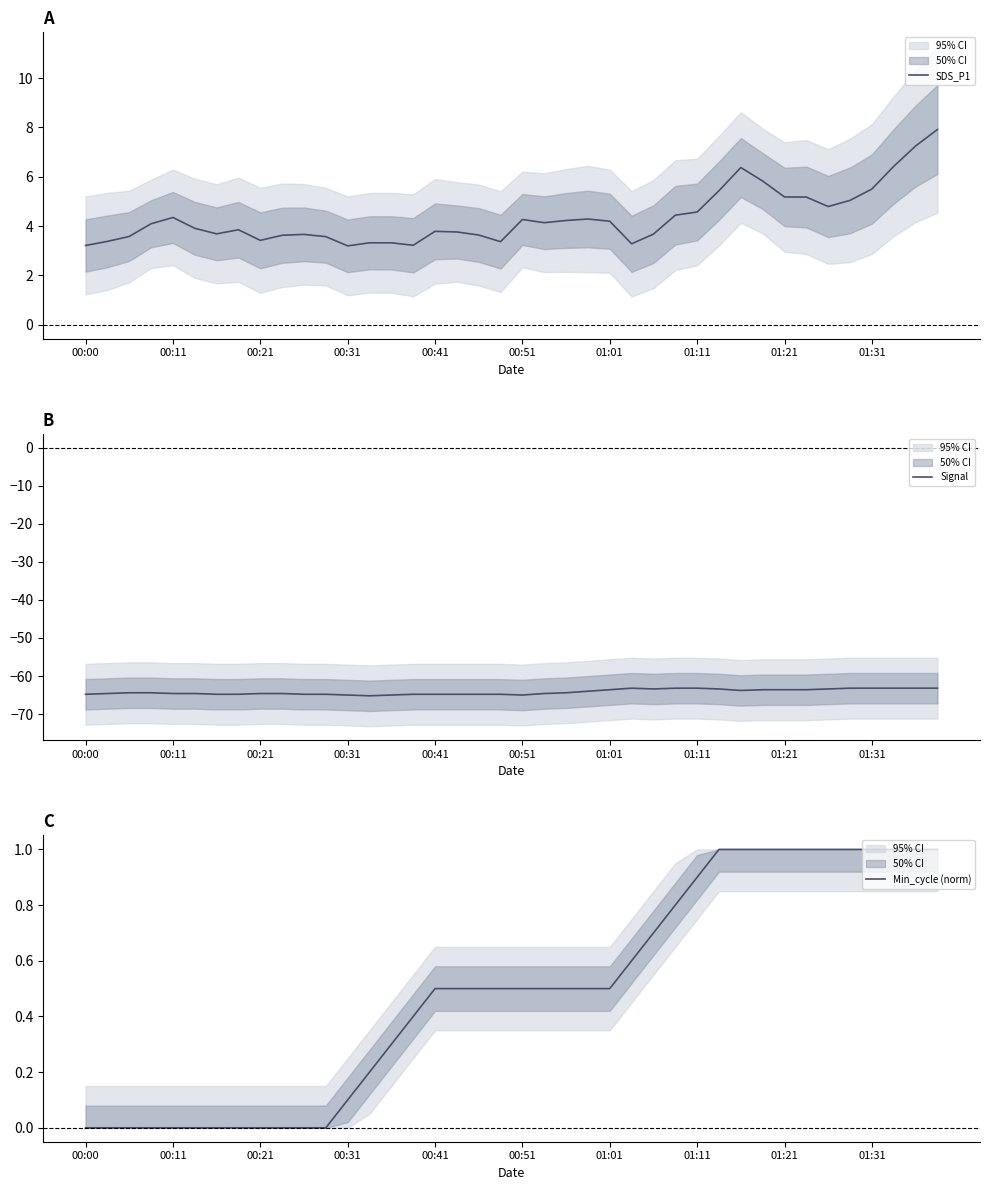

Read the Signal value at 00:41.

-64.8